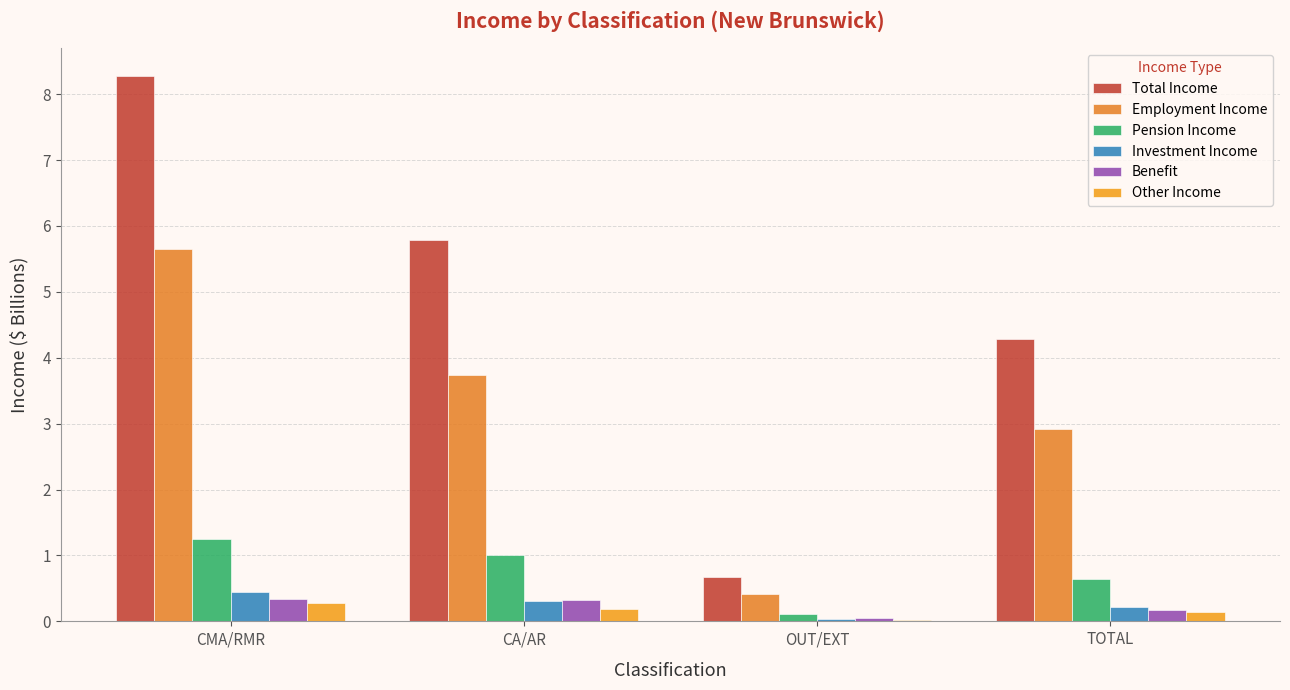

At which category is the sum across all series the highest?

CMA/RMR